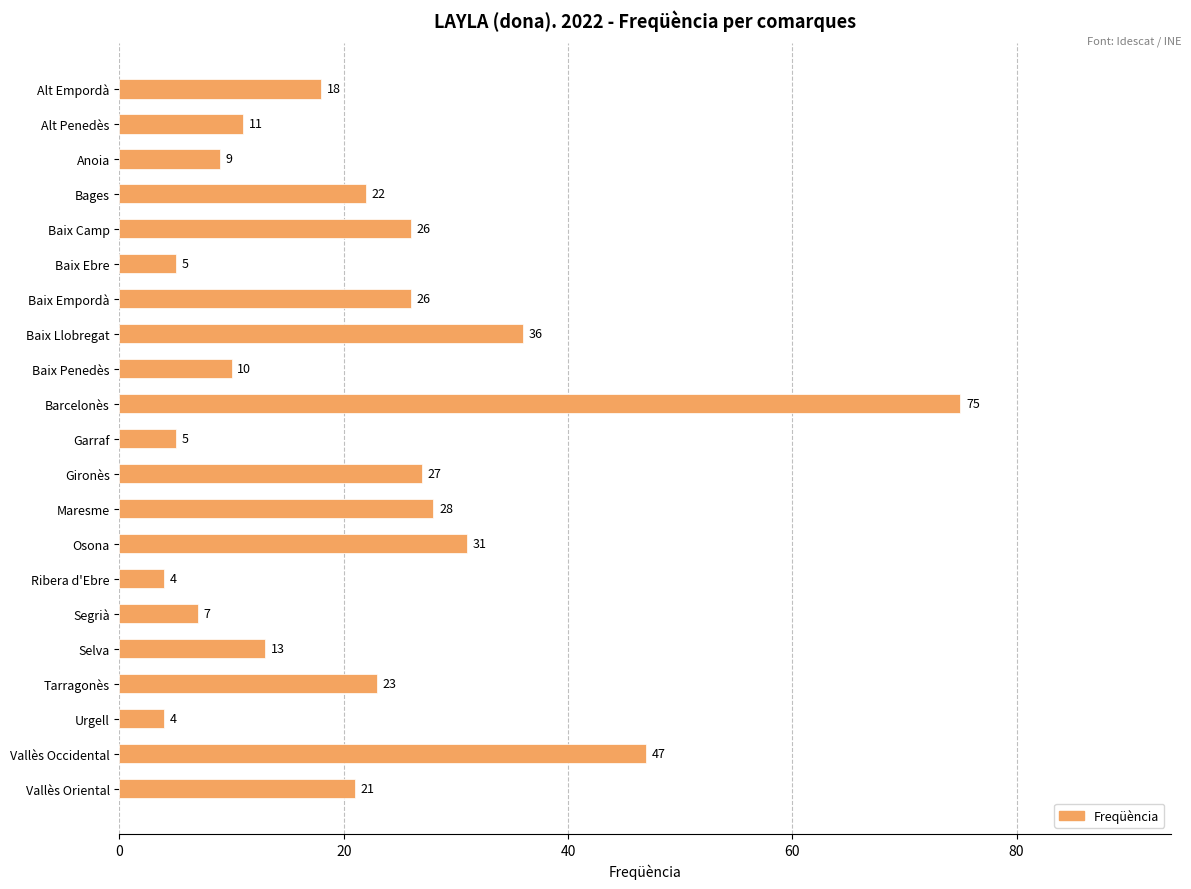

The value at Alt Empordà is 8. True or false?

False